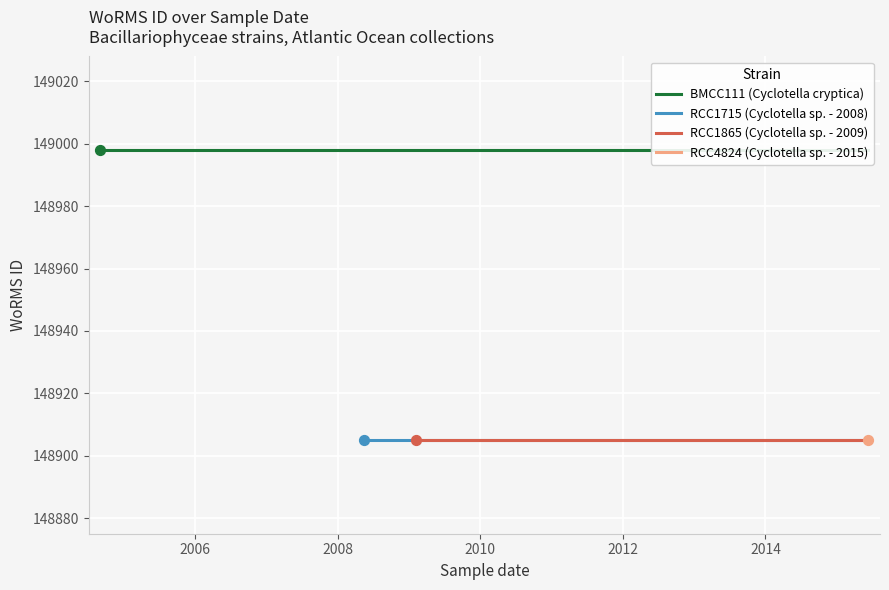

What are all the series names shown in the legend?

BMCC111 (Cyclotella cryptica), RCC1715 (Cyclotella sp. - 2008), RCC1865 (Cyclotella sp. - 2009), RCC4824 (Cyclotella sp. - 2015)